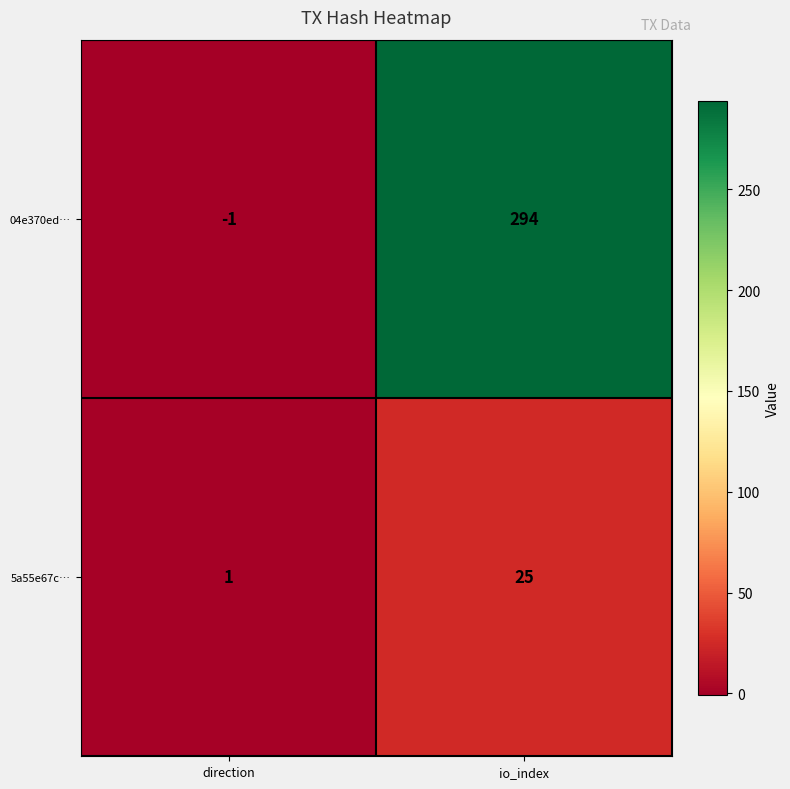

The value of 04e370ed… at io_index is 294. True or false?

True